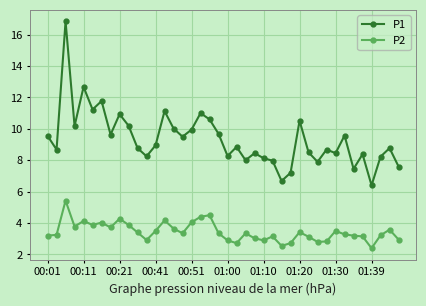

Does the chart have visible grid lines?

Yes